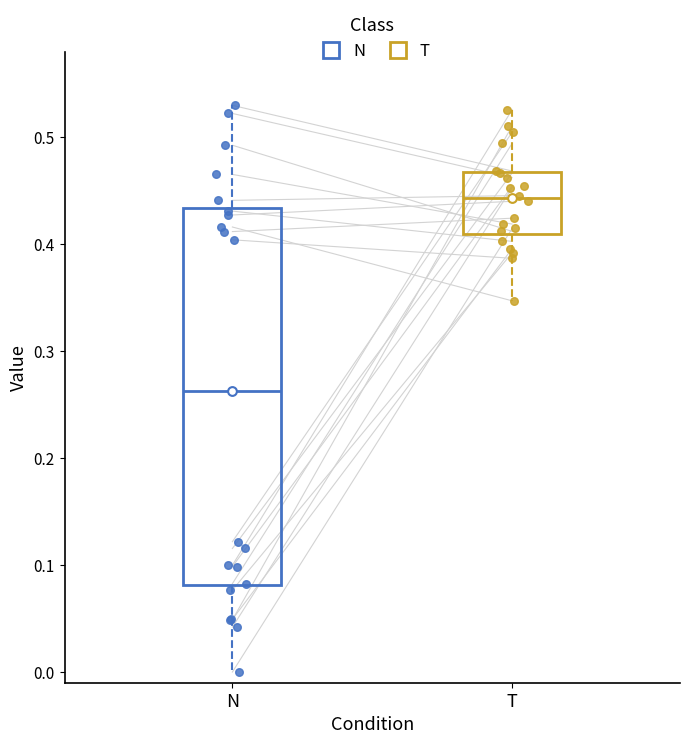

Where does the median line of the box for N sit on the y-axis? The values are not printed on the chart, so give them approximately, as read against the axis.

0.26